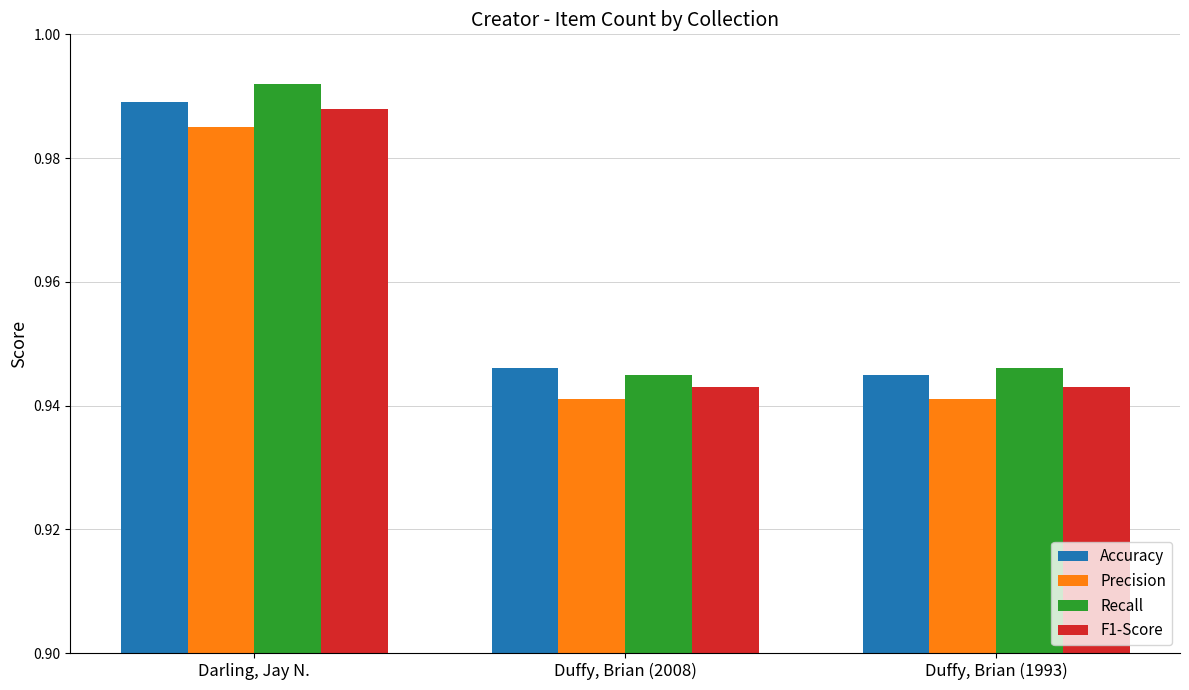

List the series in order of their peak value, highest first.

Recall, Accuracy, F1-Score, Precision